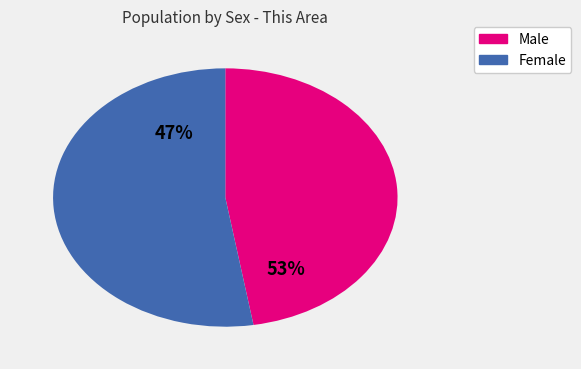

What percentage is the Male slice, to the nearest percent?

47%